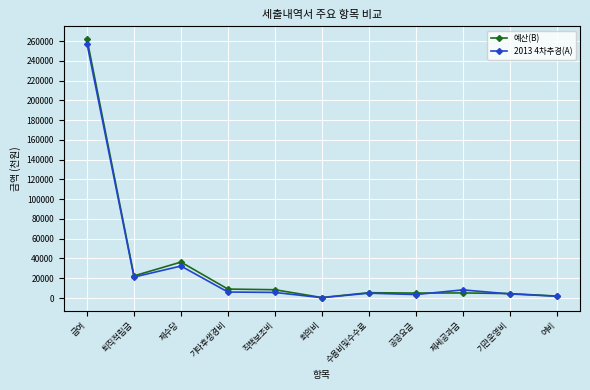

What is the difference between the maximum and minimum values in the 예산(B) series?

261196